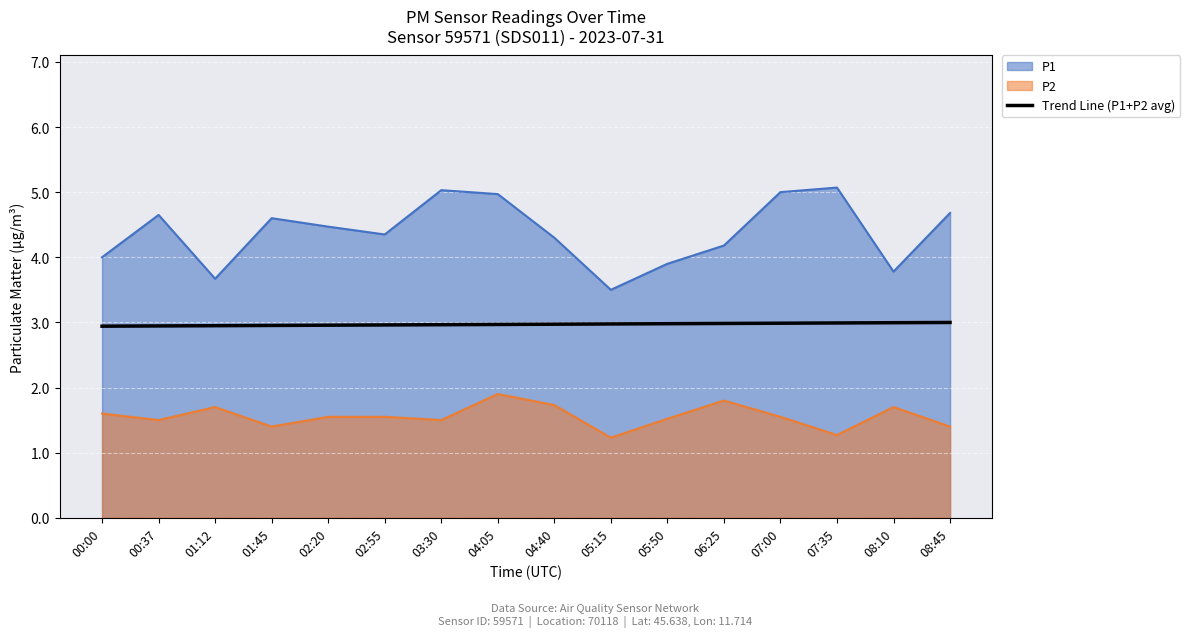

What position from the right is 06:25?

5